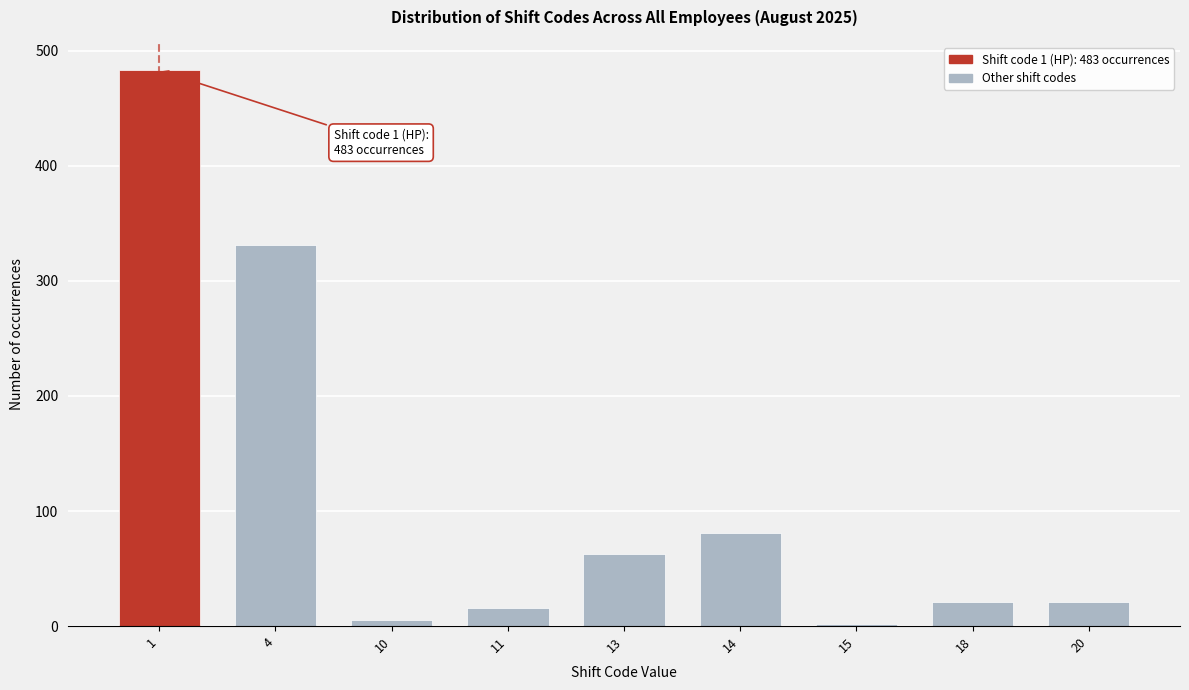

Reading right to left, list all the values displayed in this chart.

21	21	2	81	63	16	5	331	483